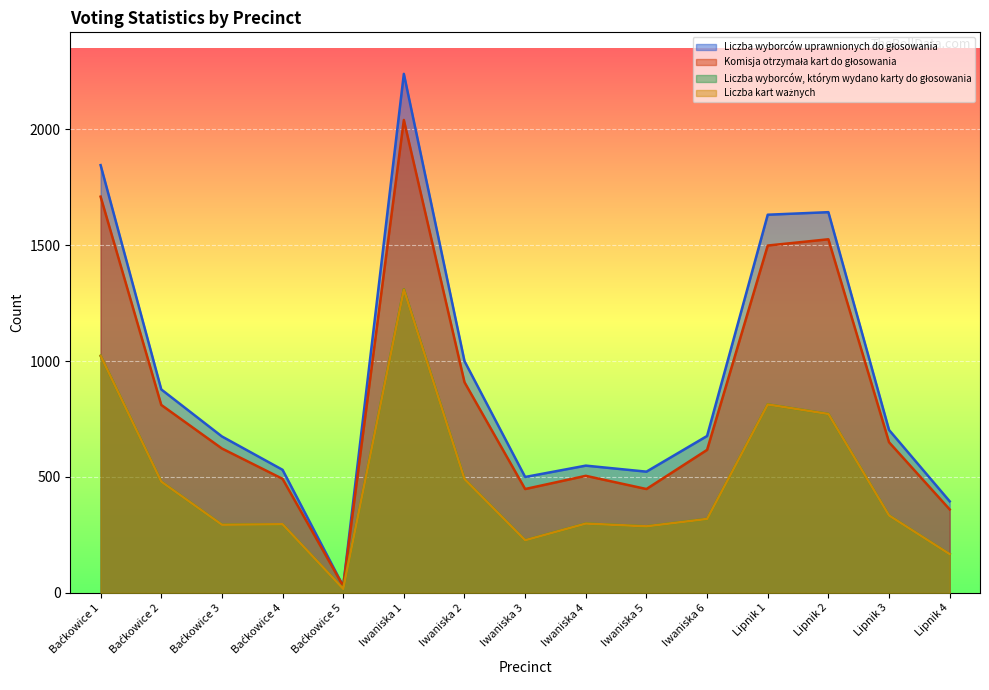

Reading right to left, transcribe all the data shown in this chart.

Liczba wyborców uprawnionych do głosowania: Lipnik 4=395	Lipnik 3=703	Lipnik 2=1643	Lipnik 1=1632	Iwaniska 6=677	Iwaniska 5=523	Iwaniska 4=549	Iwaniska 3=500	Iwaniska 2=1000	Iwaniska 1=2240	Baćkowice 5=29	Baćkowice 4=531	Baćkowice 3=675	Baćkowice 2=878	Baćkowice 1=1846
Komisja otrzymała kart do głosowania: Lipnik 4=360	Lipnik 3=650	Lipnik 2=1526	Lipnik 1=1499	Iwaniska 6=617	Iwaniska 5=448	Iwaniska 4=505	Iwaniska 3=448	Iwaniska 2=909	Iwaniska 1=2041	Baćkowice 5=29	Baćkowice 4=492	Baćkowice 3=623	Baćkowice 2=811	Baćkowice 1=1710
Liczba wyborców, którym wydano karty do głosowania: Lipnik 4=167	Lipnik 3=334	Lipnik 2=772	Lipnik 1=813	Iwaniska 6=319	Iwaniska 5=287	Iwaniska 4=299	Iwaniska 3=227	Iwaniska 2=491	Iwaniska 1=1310	Baćkowice 5=17	Baćkowice 4=296	Baćkowice 3=294	Baćkowice 2=480	Baćkowice 1=1023
Liczba kart ważnych: Lipnik 4=167	Lipnik 3=334	Lipnik 2=772	Lipnik 1=813	Iwaniska 6=319	Iwaniska 5=287	Iwaniska 4=299	Iwaniska 3=227	Iwaniska 2=491	Iwaniska 1=1309	Baćkowice 5=17	Baćkowice 4=296	Baćkowice 3=294	Baćkowice 2=480	Baćkowice 1=1023